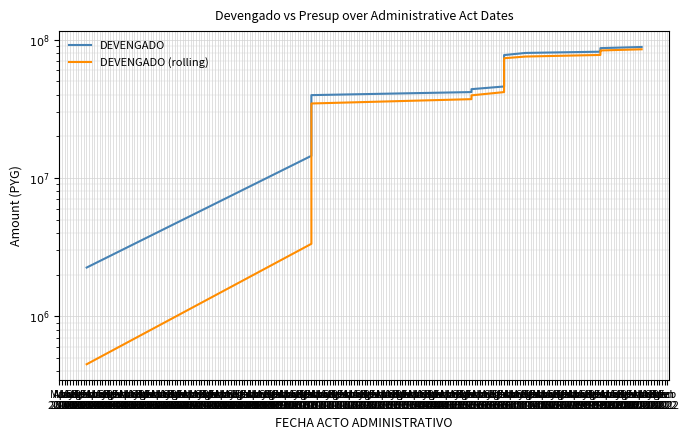

What is the sum of the DEVENGADO values at Jan
2004 and Oct
2005?

110358764.0